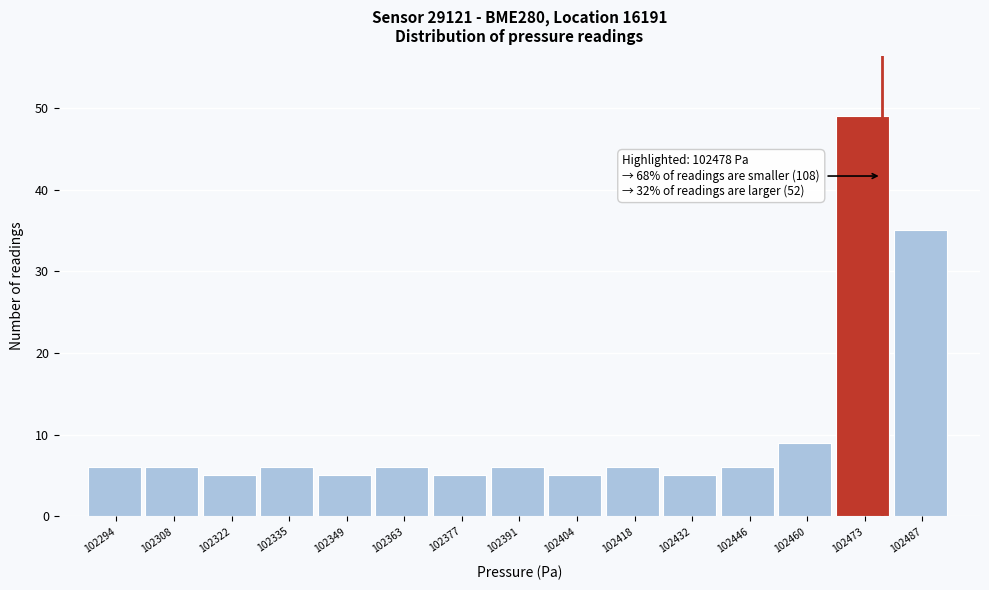

Which range on the x-axis has the tallest bar?

102468 to 102480